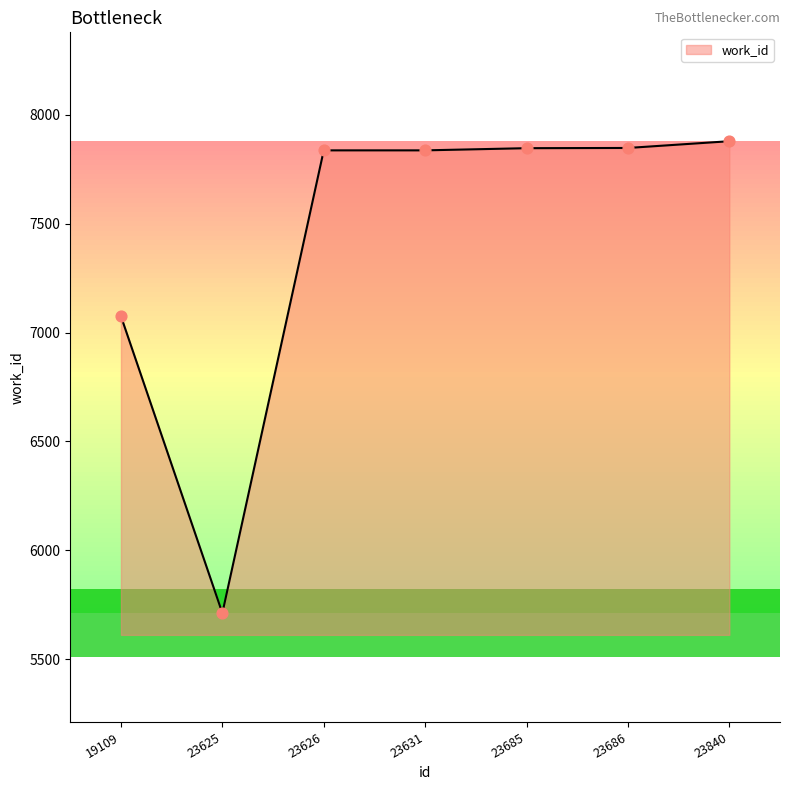

What is the ratio of the value at 19109 to the value at 23686?

0.9